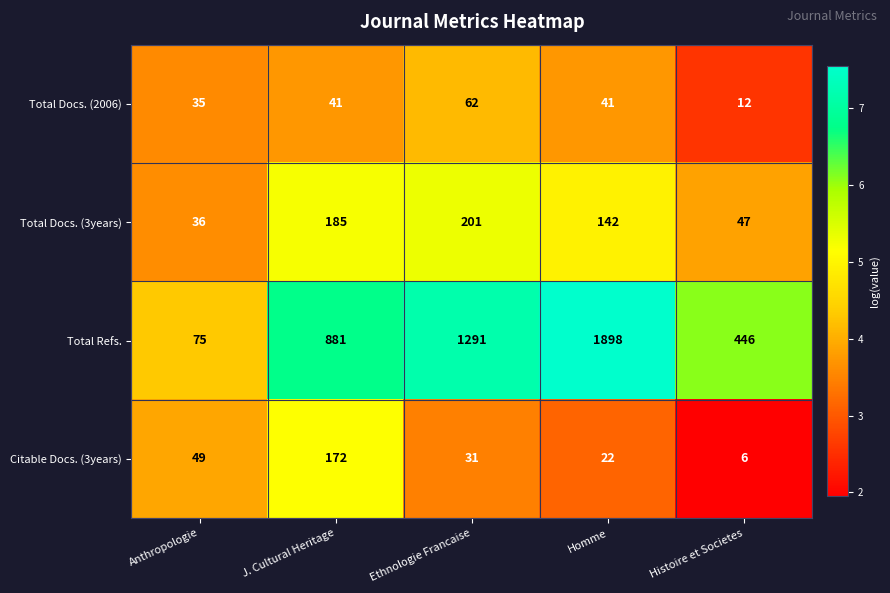

Reading left to right, extract all data points from this chart.

Total Docs. (2006): Anthropologie=35	J. Cultural Heritage=41	Ethnologie Francaise=62	Homme=41	Histoire et Societes=12
Total Docs. (3years): Anthropologie=36	J. Cultural Heritage=185	Ethnologie Francaise=201	Homme=142	Histoire et Societes=47
Total Refs.: Anthropologie=75	J. Cultural Heritage=881	Ethnologie Francaise=1291	Homme=1898	Histoire et Societes=446
Citable Docs. (3years): Anthropologie=49	J. Cultural Heritage=172	Ethnologie Francaise=31	Homme=22	Histoire et Societes=6